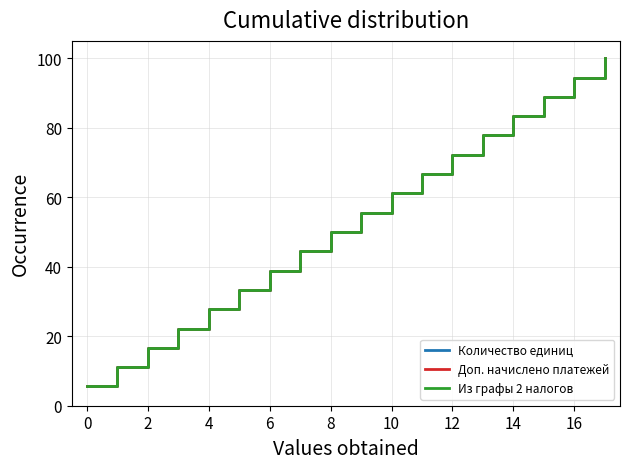

True or false: Из графы 2 налогов and Доп. начислено платежей cross at least once.

False